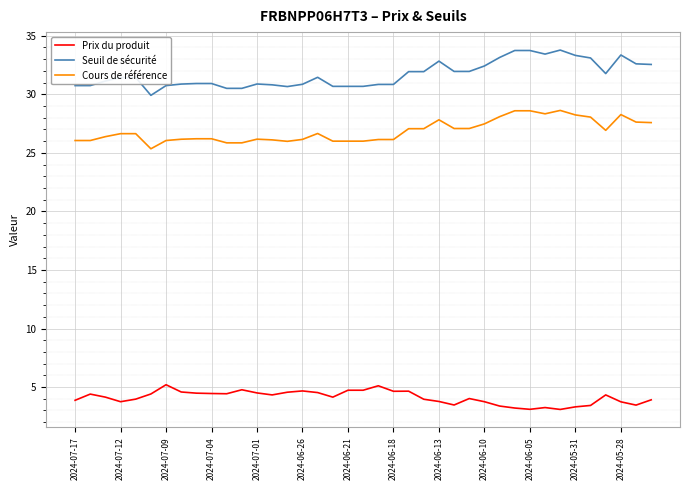

Which series has the largest total across all categories?

Seuil de sécurité